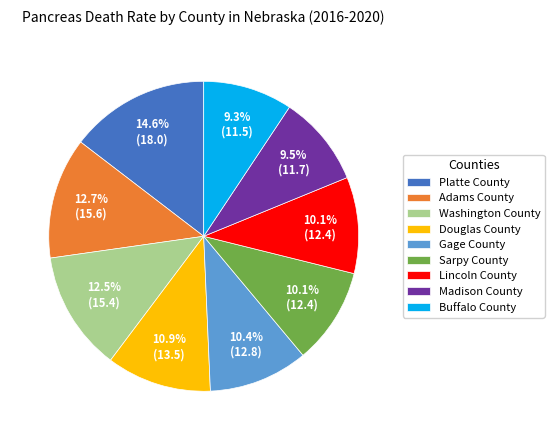

Is it true that Sarpy County is 10% of the pie?

True